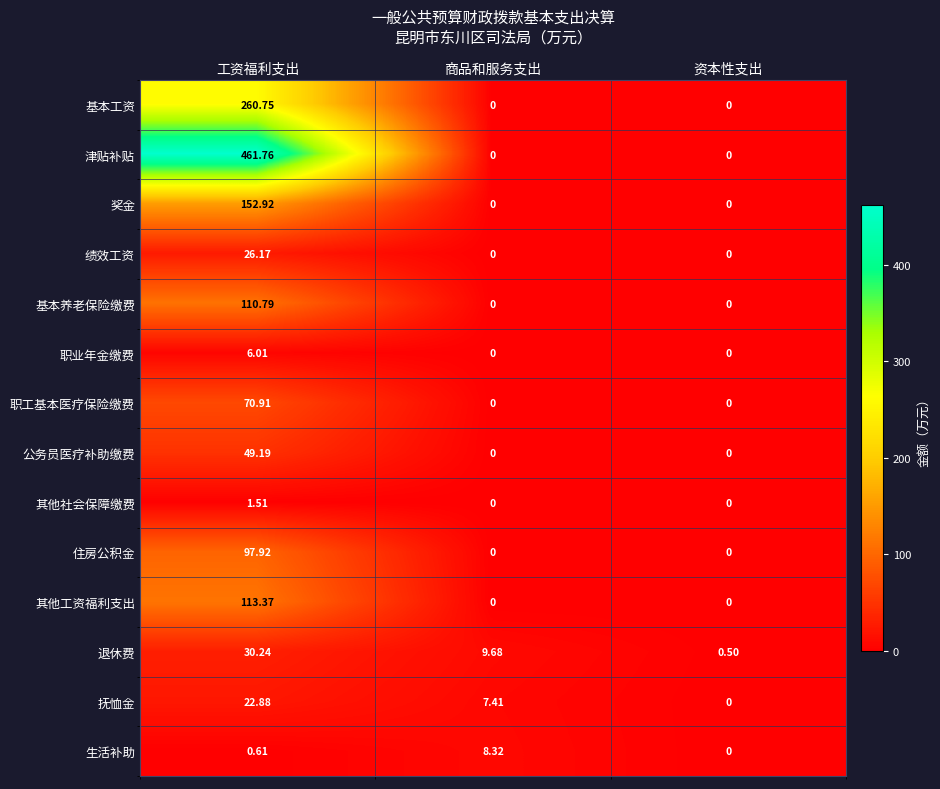

At which category is the sum across all series the highest?

工资福利支出